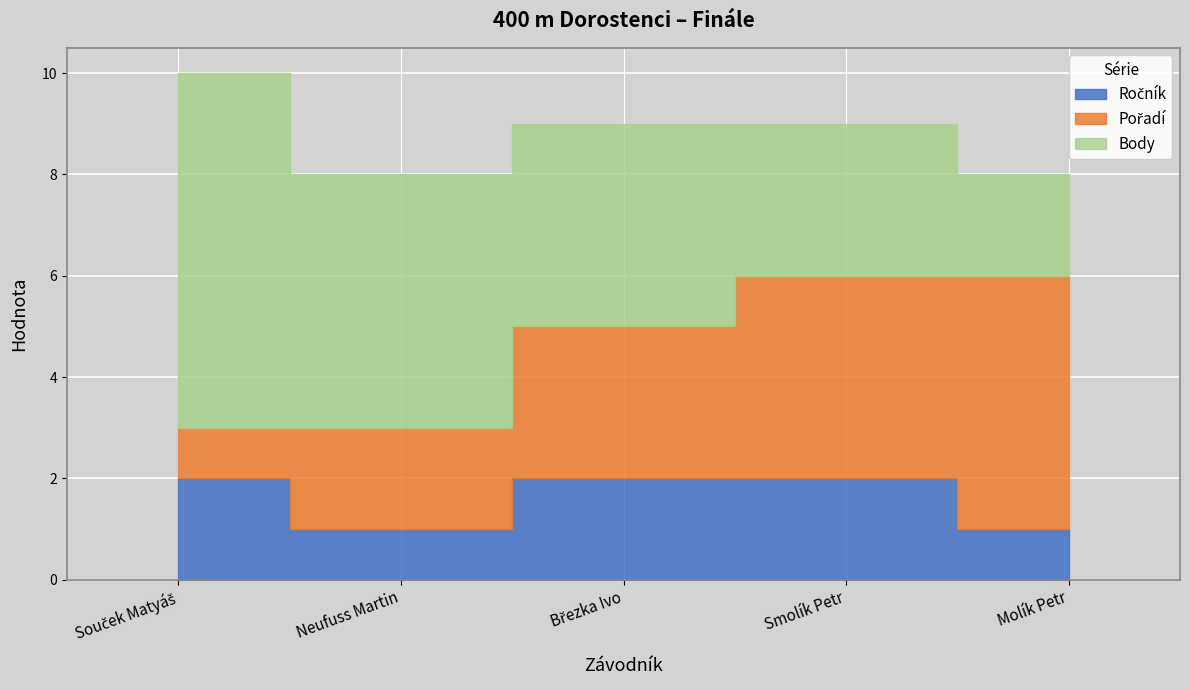

What is the maximum value shown in the chart?

7